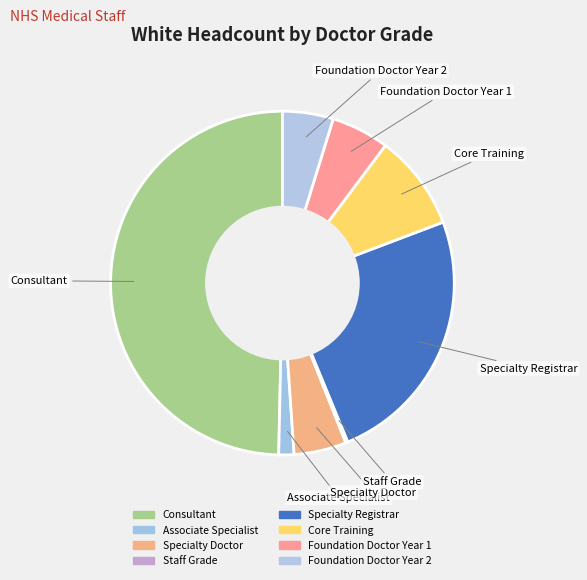

Rank the categories by value from highest to lowest.

Consultant, Specialty Registrar, Core Training, Foundation Doctor Year 1, Specialty Doctor, Foundation Doctor Year 2, Associate Specialist, Staff Grade